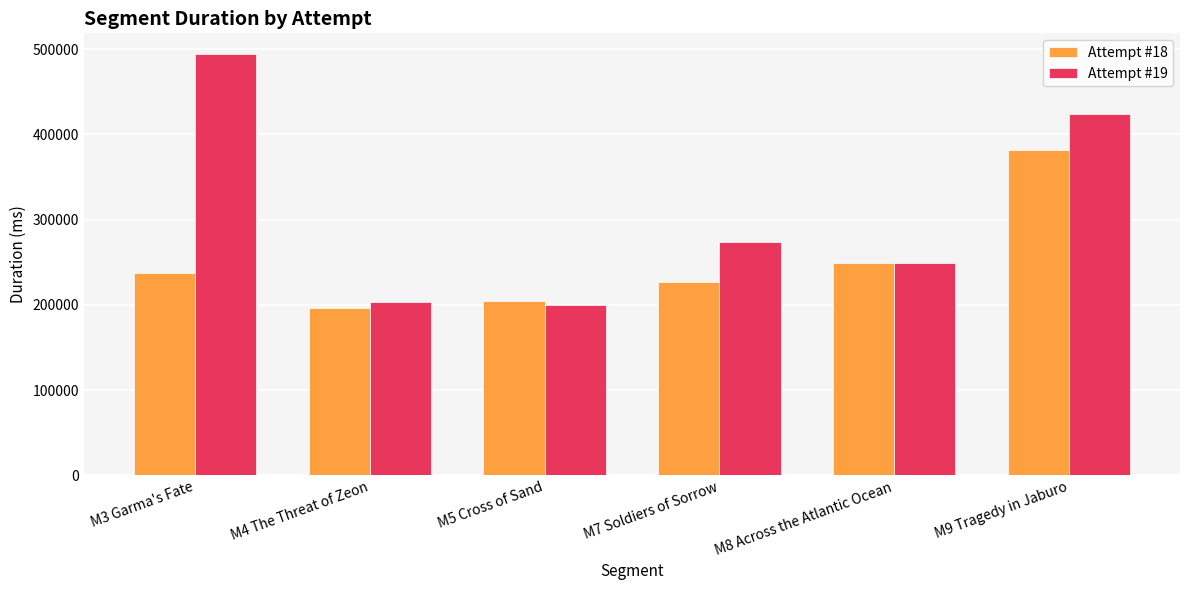

How many values in the Attempt #19 series are below 273443?

3